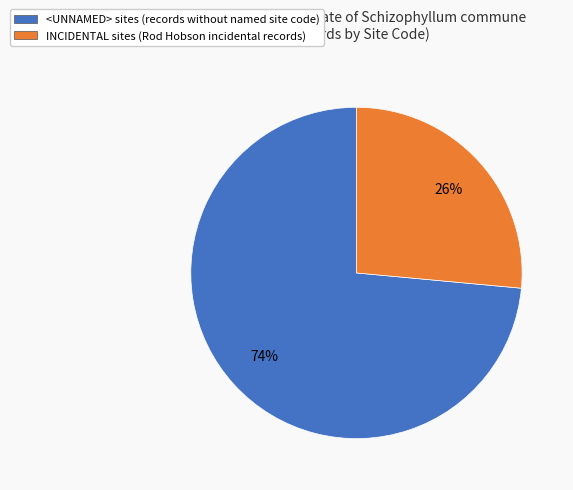

To the nearest percent, what is the average slice percentage?

50%